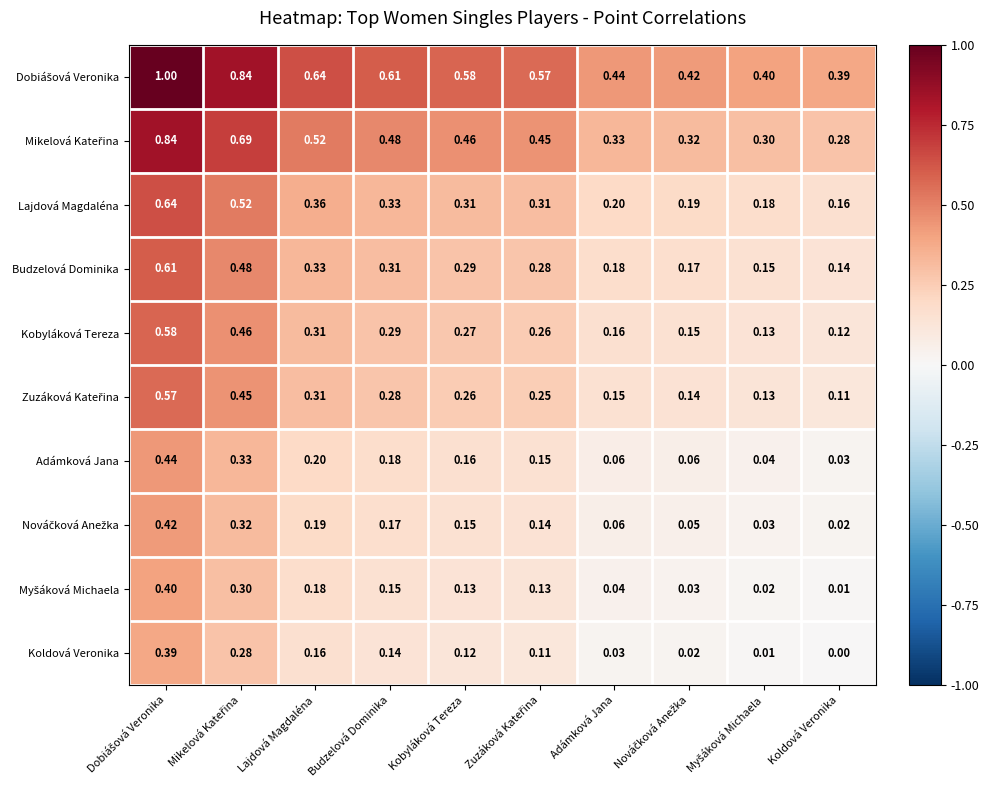

Which category has the lowest value in the Kobyláková Tereza series?

Koldová Veronika